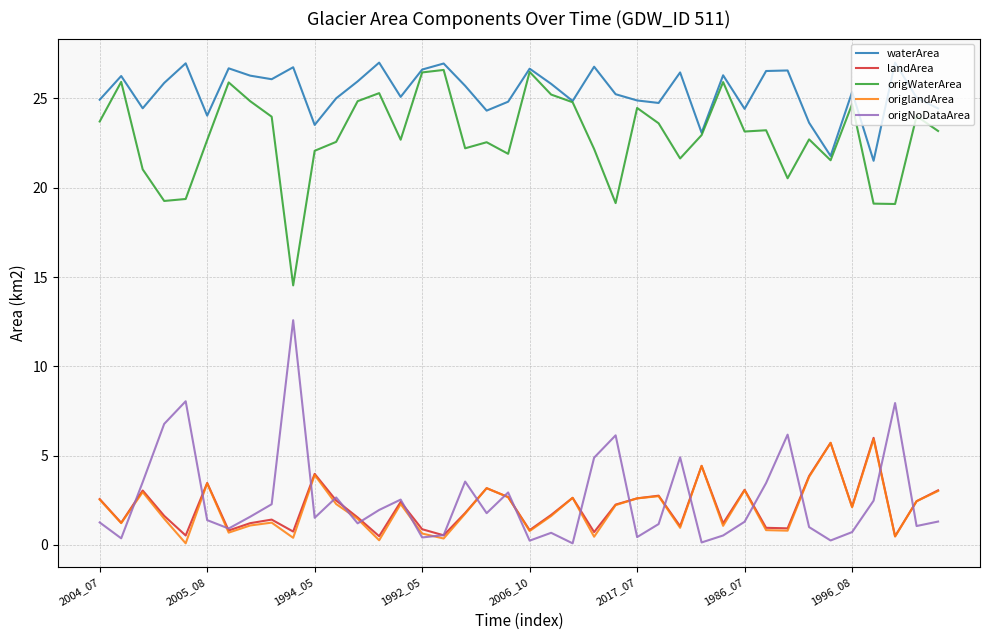

What is the maximum value shown in the chart?

27.0